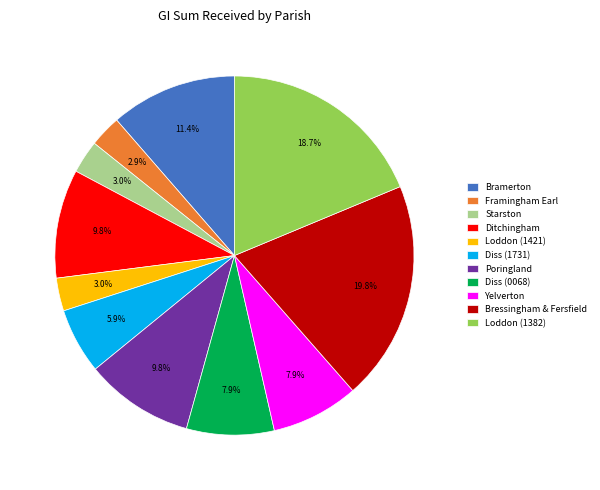

To the nearest percent, what is the difference between the largest and smallest slice percentages?

17%